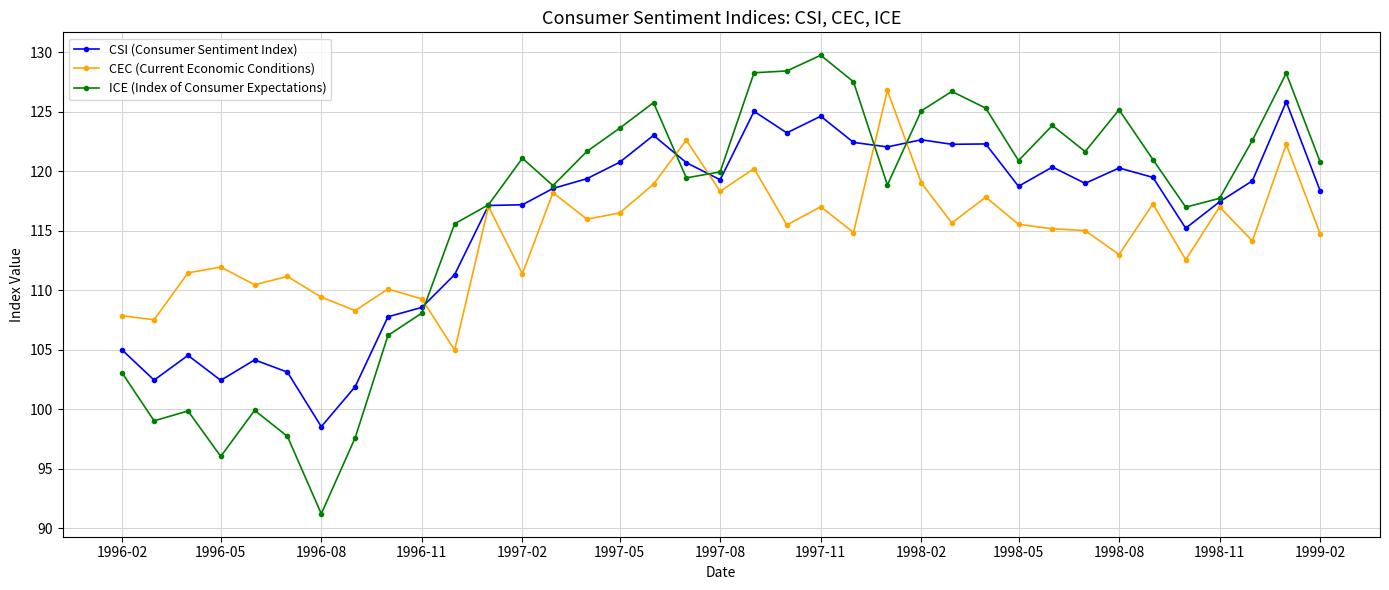

How many categories are shown in the chart?

37